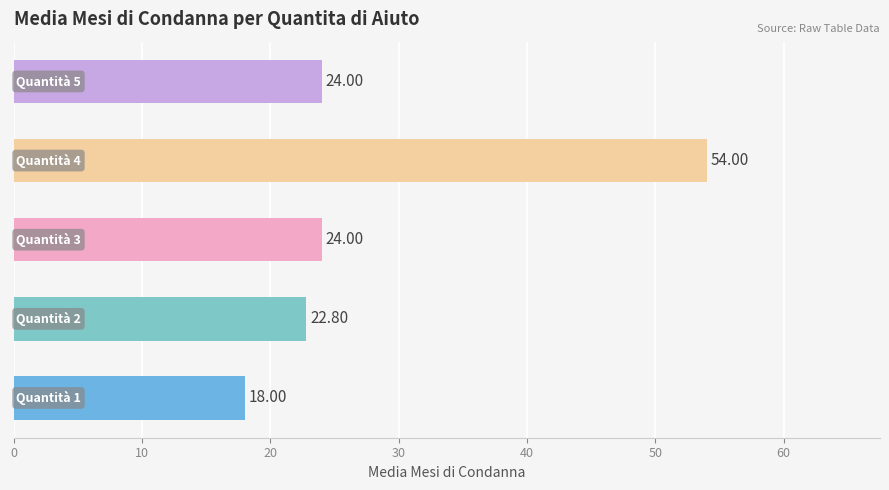

What is the difference between the maximum and second lowest values?

31.2